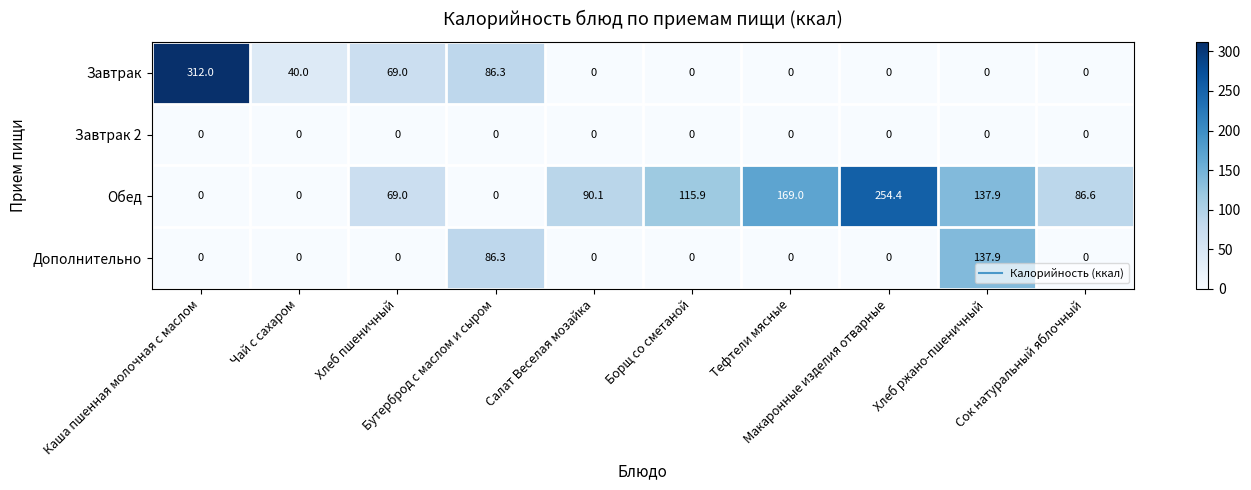

What is the difference between the second highest and minimum values in the Завтрак series?

86.3